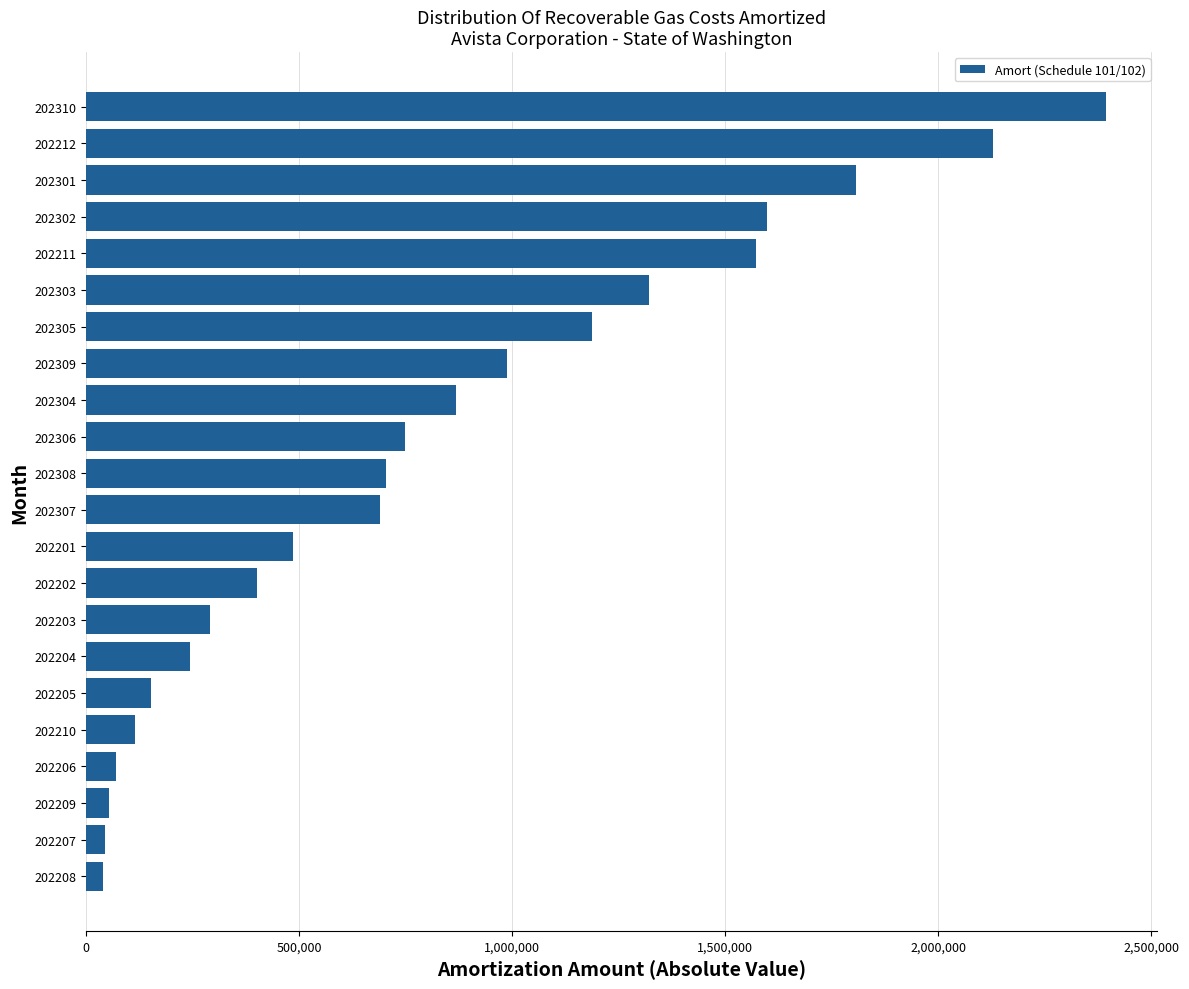

What is the ratio of the value at 202309 to the value at 202310?

0.4